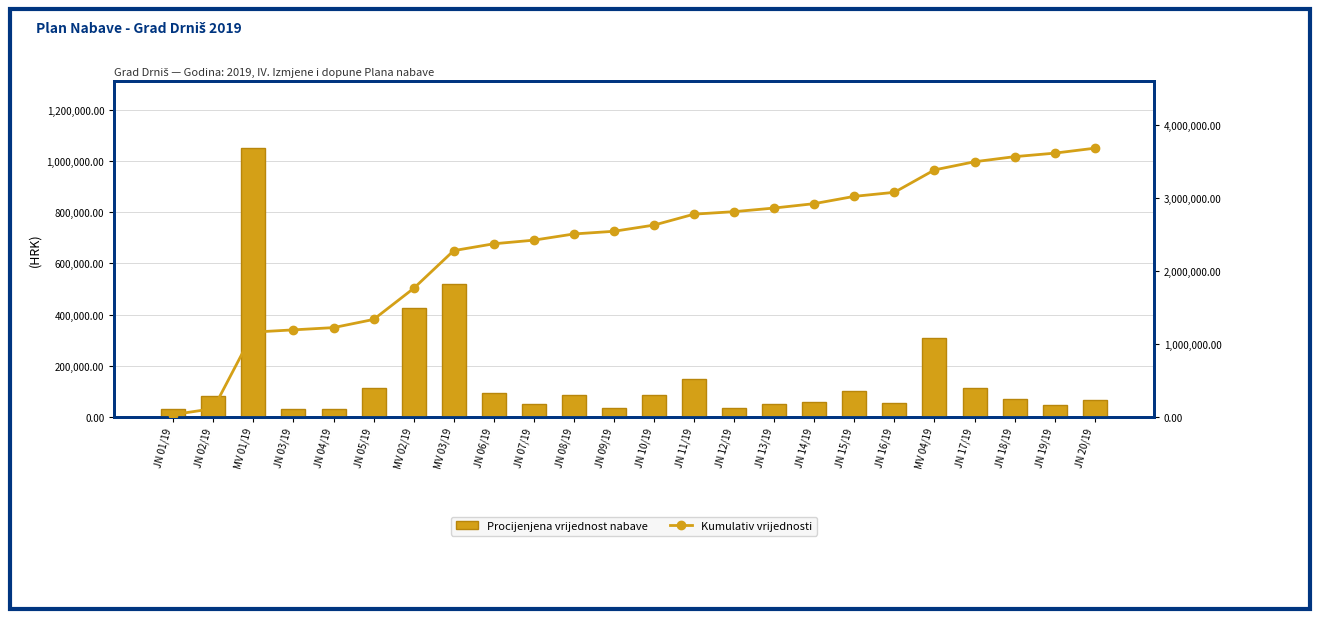

What is the minimum value for Kumulativ vrijednosti?

33000.0